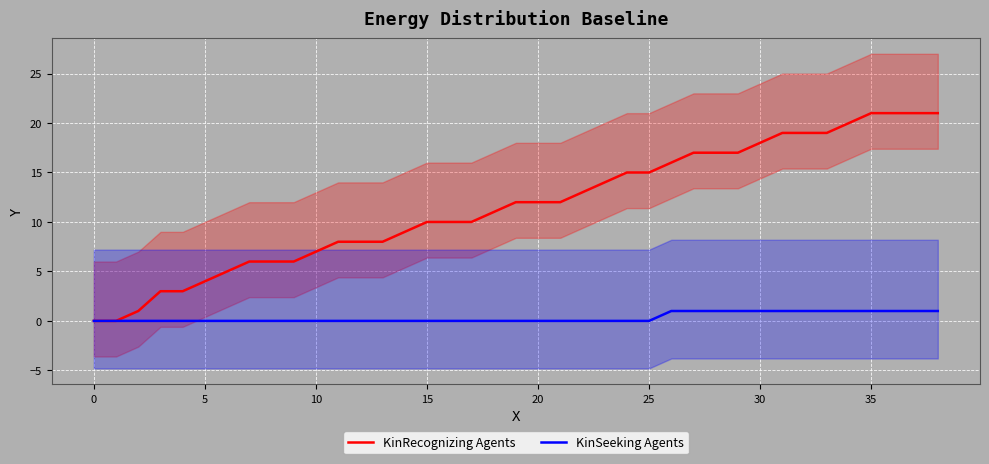

Reading right to left, list all the values displayed in this chart.

KinRecognizing Agents: 21	21	21	21	20	19	19	19	18	17	17	17	16	15	15	14	13	12	12	12	11	10	10	10	9	8	8	8	7	6	6	6	5	4	3	3	1	0	0
KinSeeking Agents: 1	1	1	1	1	1	1	1	1	1	1	1	1	0	0	0	0	0	0	0	0	0	0	0	0	0	0	0	0	0	0	0	0	0	0	0	0	0	0